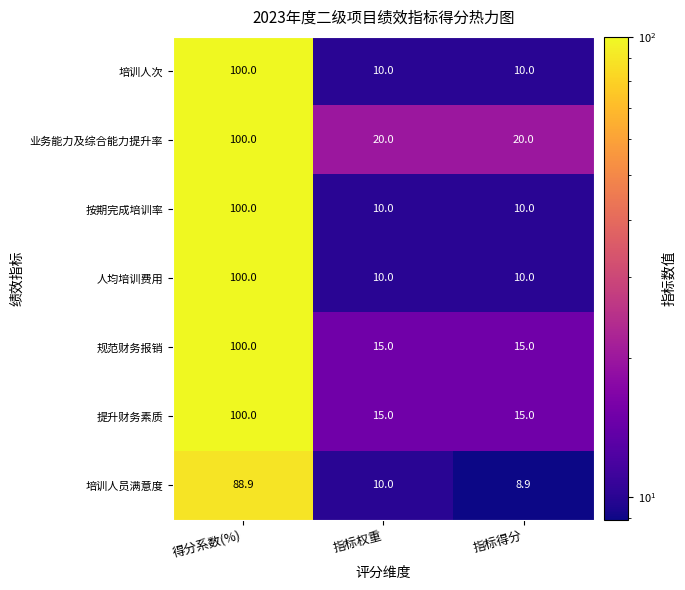

Count the 按期完成培训率 values in the range 10 to 100.

3